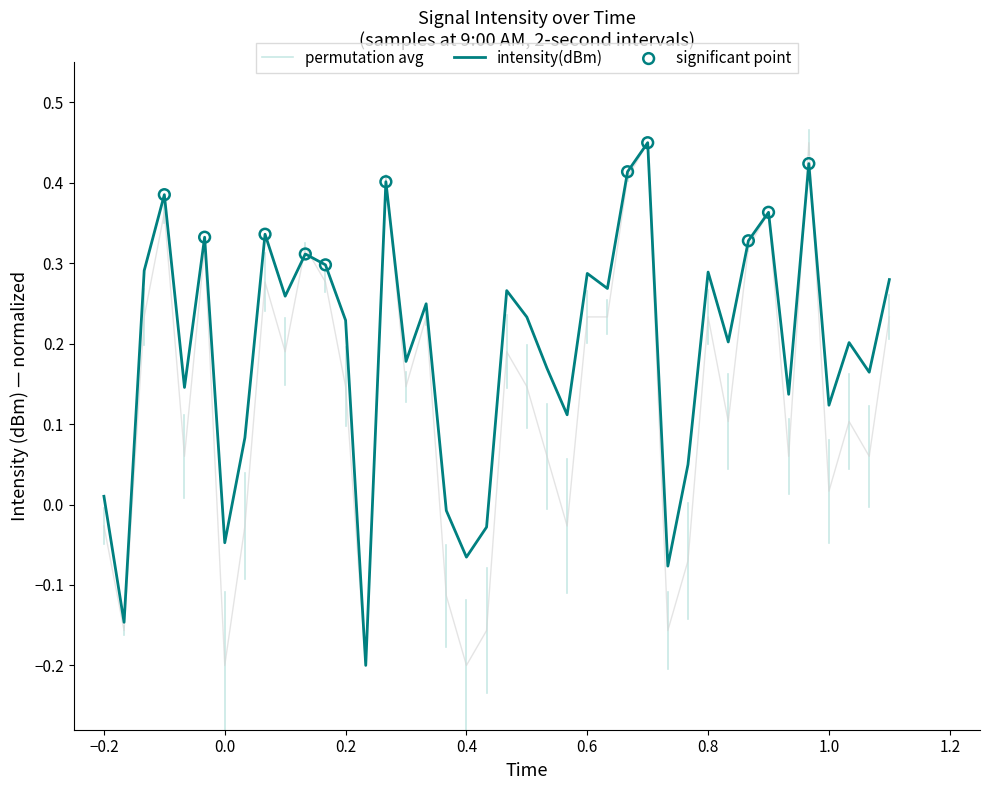

At how many categories does at least one series exceed 0?

33